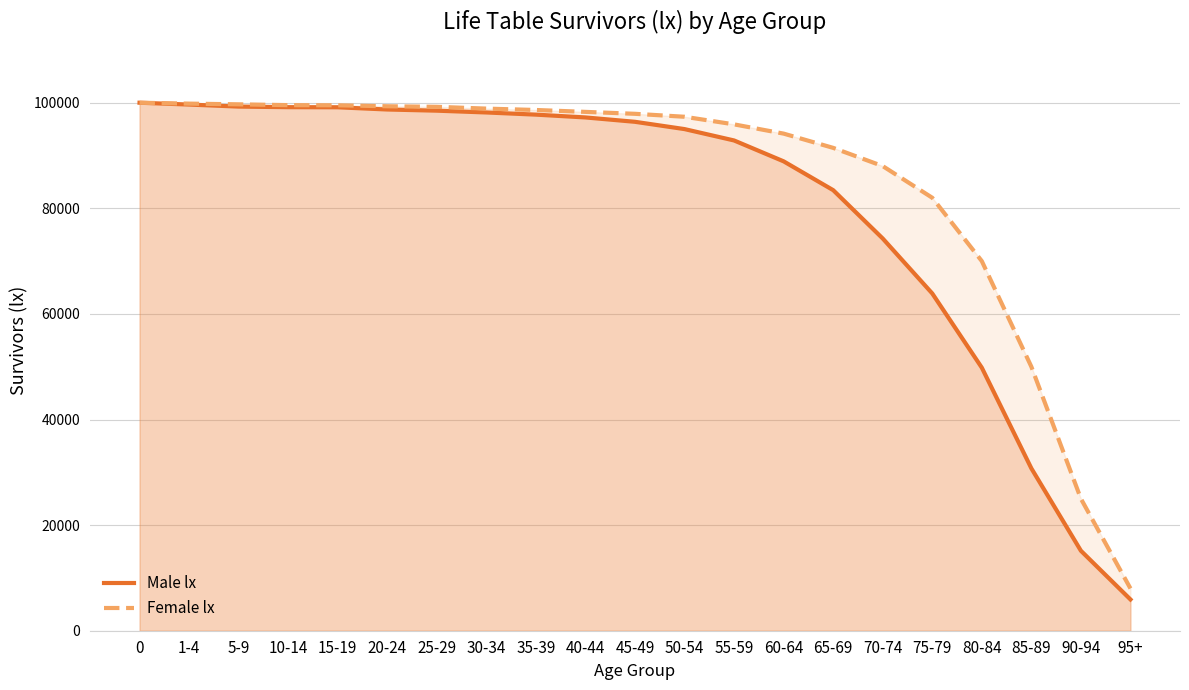

What is the difference between the Female lx values at 25-29 and 30-34?

338